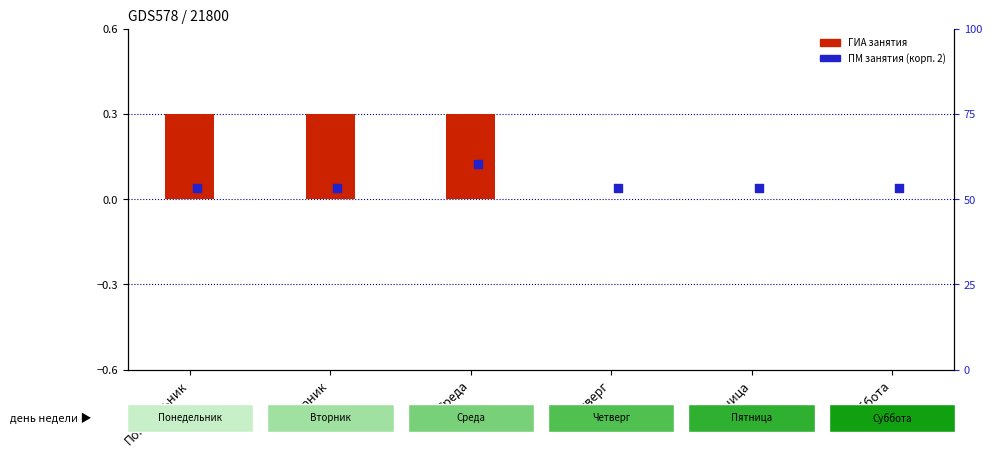

Which has a higher value, Понедельник or Пятница?

Понедельник